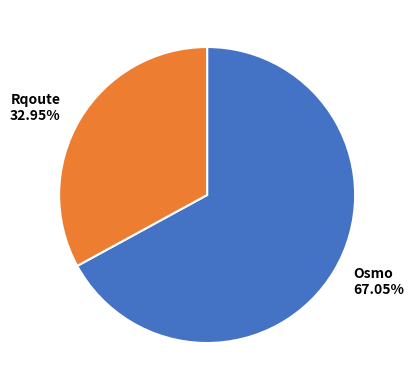

To the nearest percent, what portion does Osmo represent?

67%